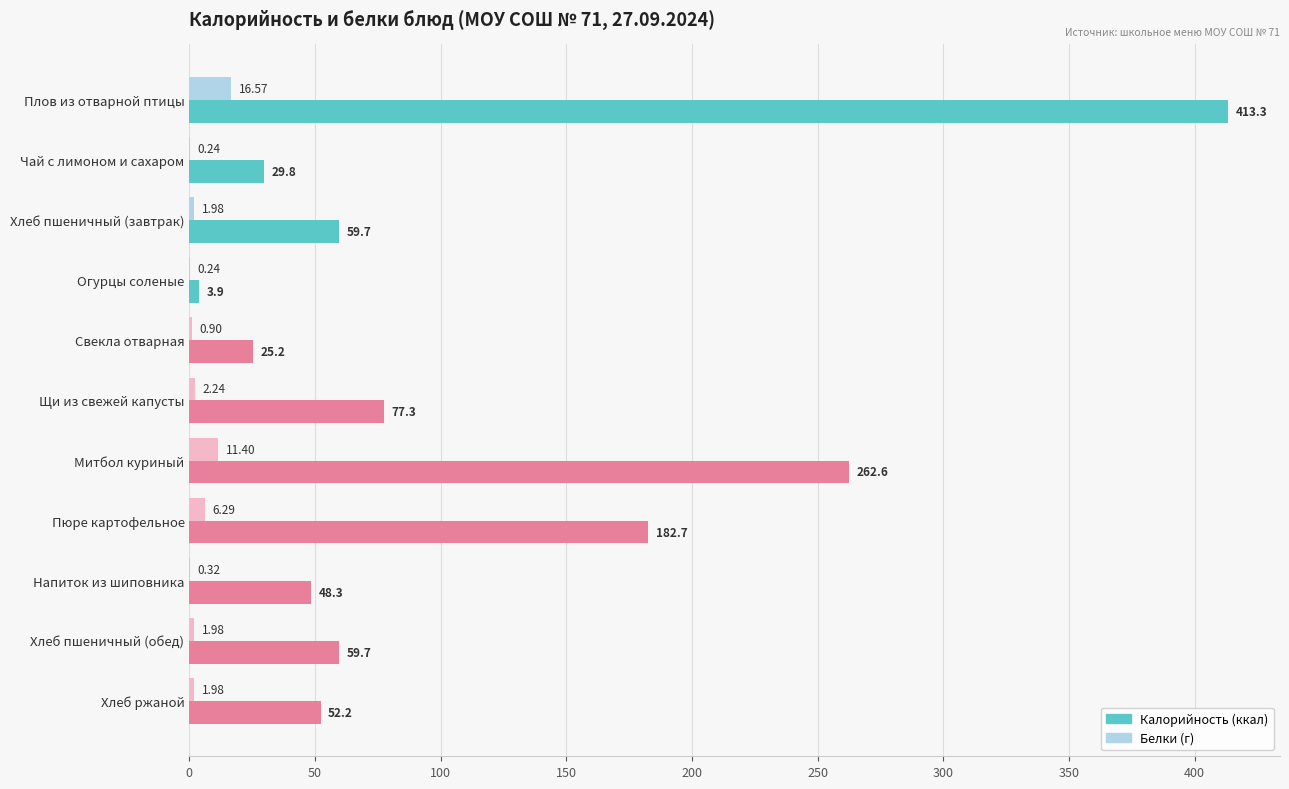

At which category does the chart reach its peak across all series?

Плов из отварной птицы